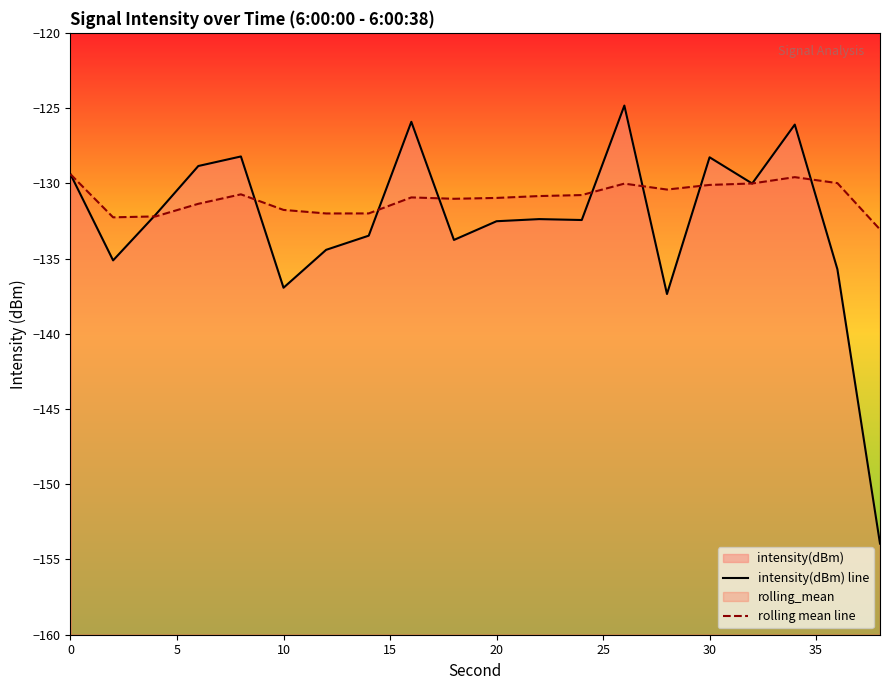

At how many categories does at least one series exceed -139?

20